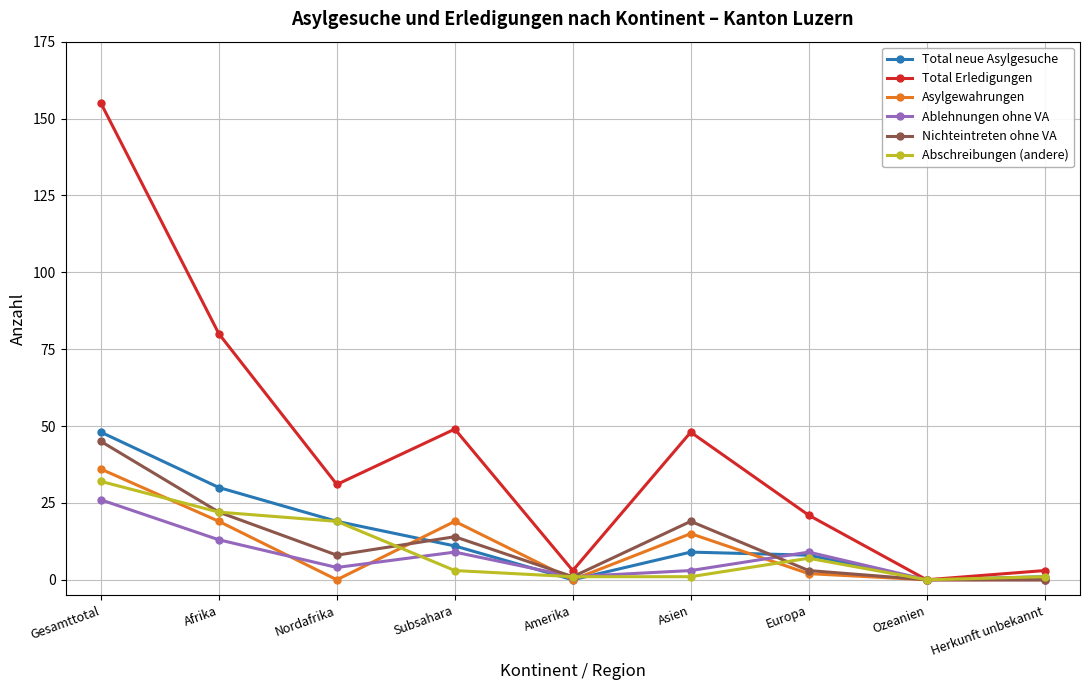

Where does the Total Erledigungen series first go above 31?

Gesamttotal